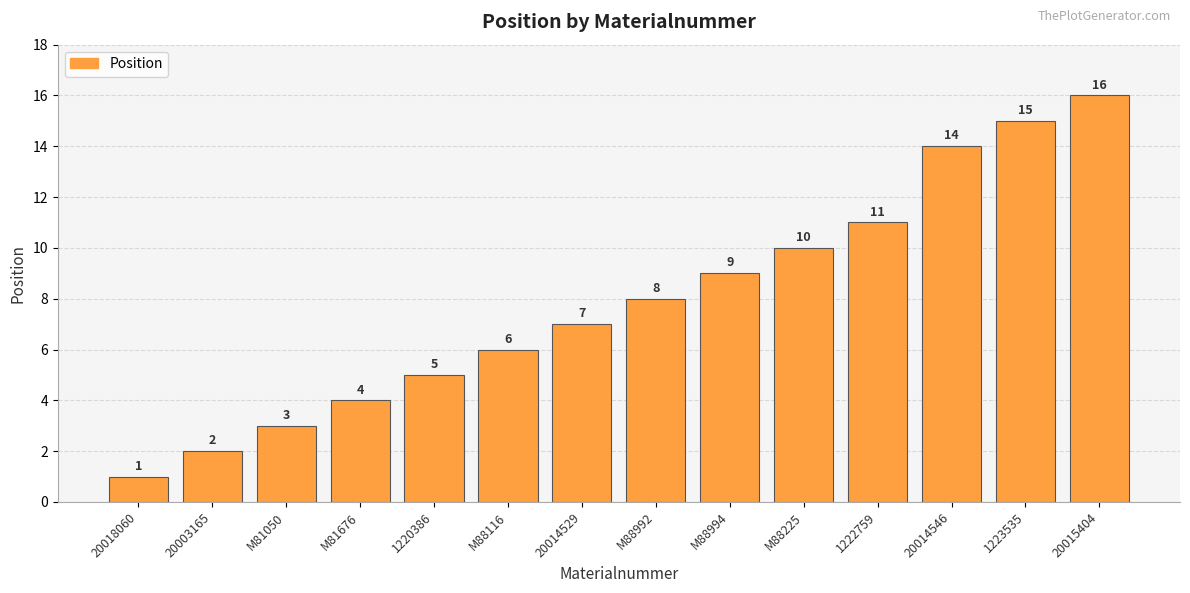

What is the ratio of the value at M88116 to the value at 1220386?

1.2